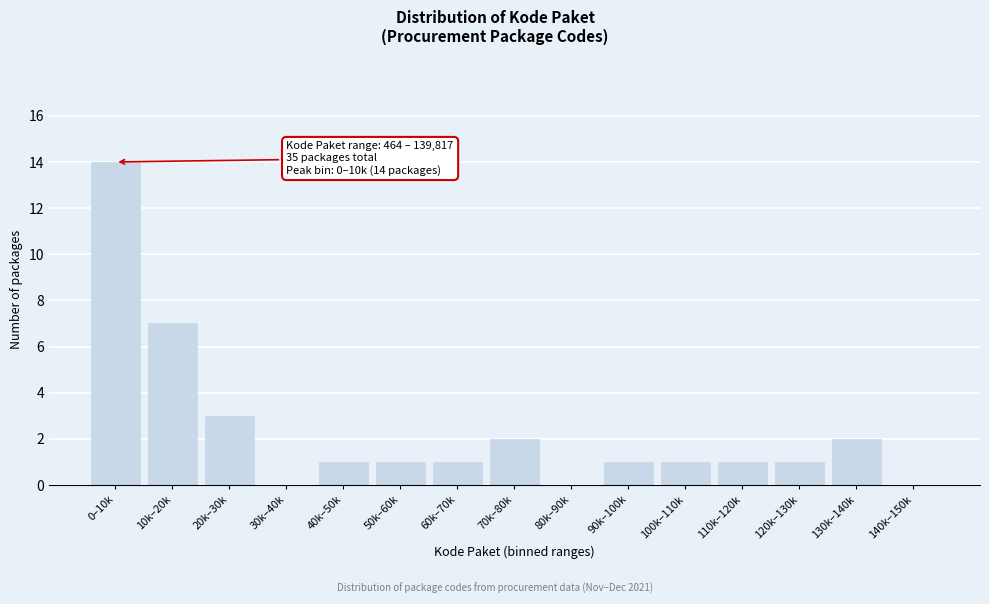

Reading right to left, what are all the values shown in this chart?

140k–150k=0	130k–140k=2	120k–130k=1	110k–120k=1	100k–110k=1	90k–100k=1	80k–90k=0	70k–80k=2	60k–70k=1	50k–60k=1	40k–50k=1	30k–40k=0	20k–30k=3	10k–20k=7	0–10k=14